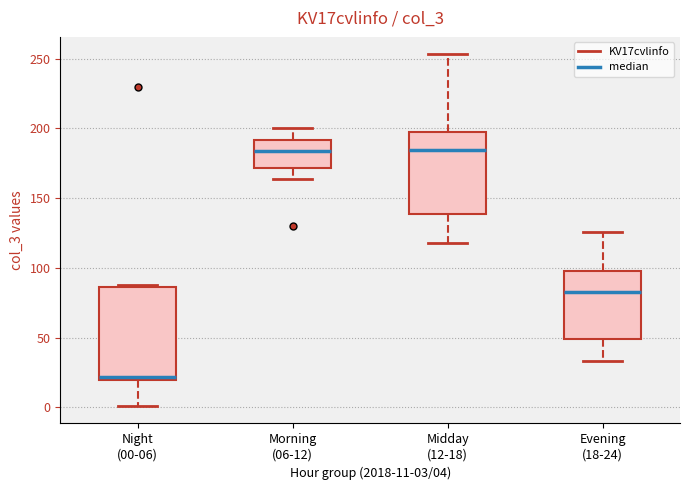

Where is the upper edge of the box for Morning (06-12) on the y-axis? The values are not printed on the chart, so give them approximately, as read against the axis.

190